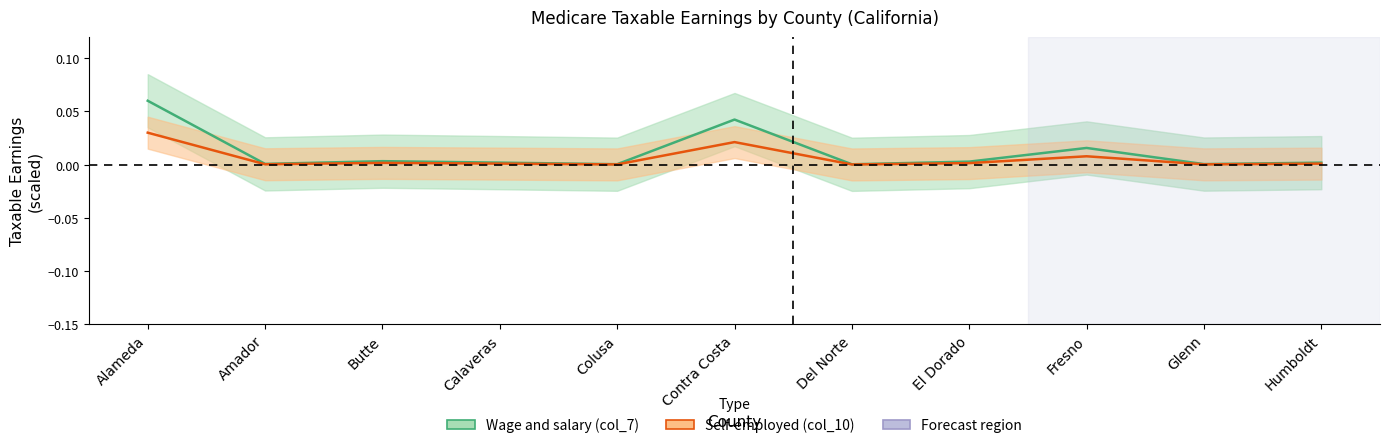

What are all the series names shown in the legend?

Wage and salary (col_7), Self-employed (col_10)